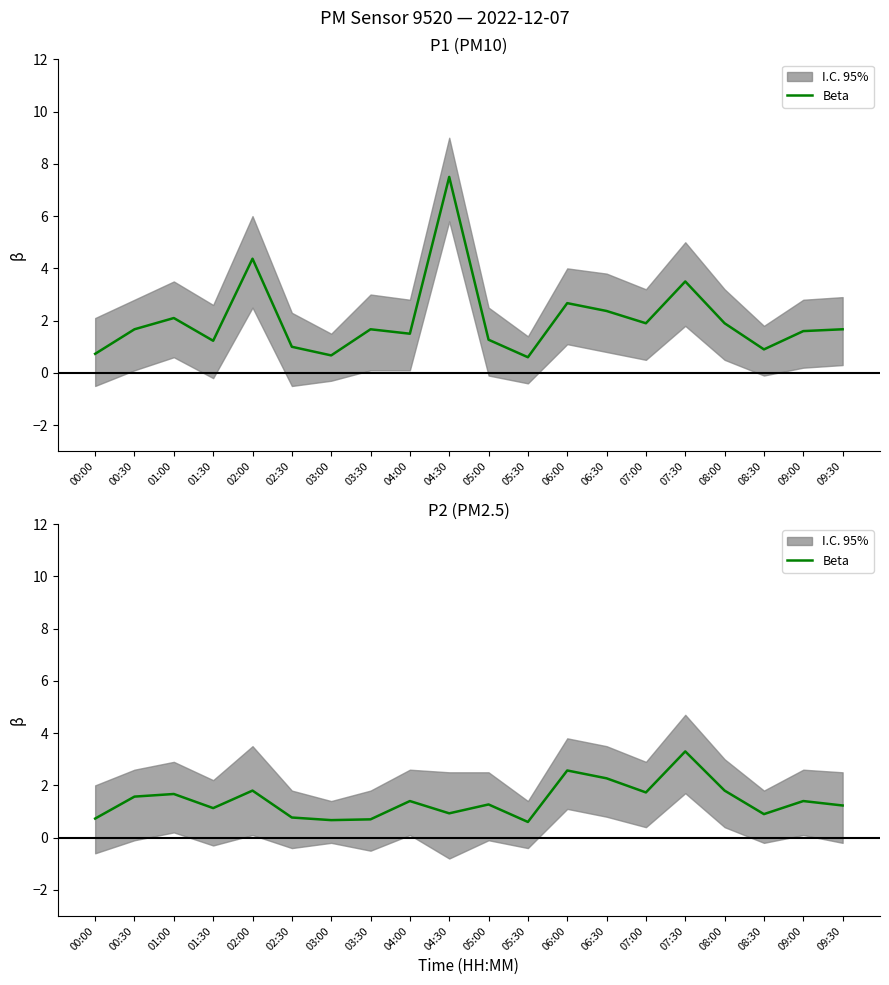

The chart shows a value of 1.7 at 07:00. True or false?

True